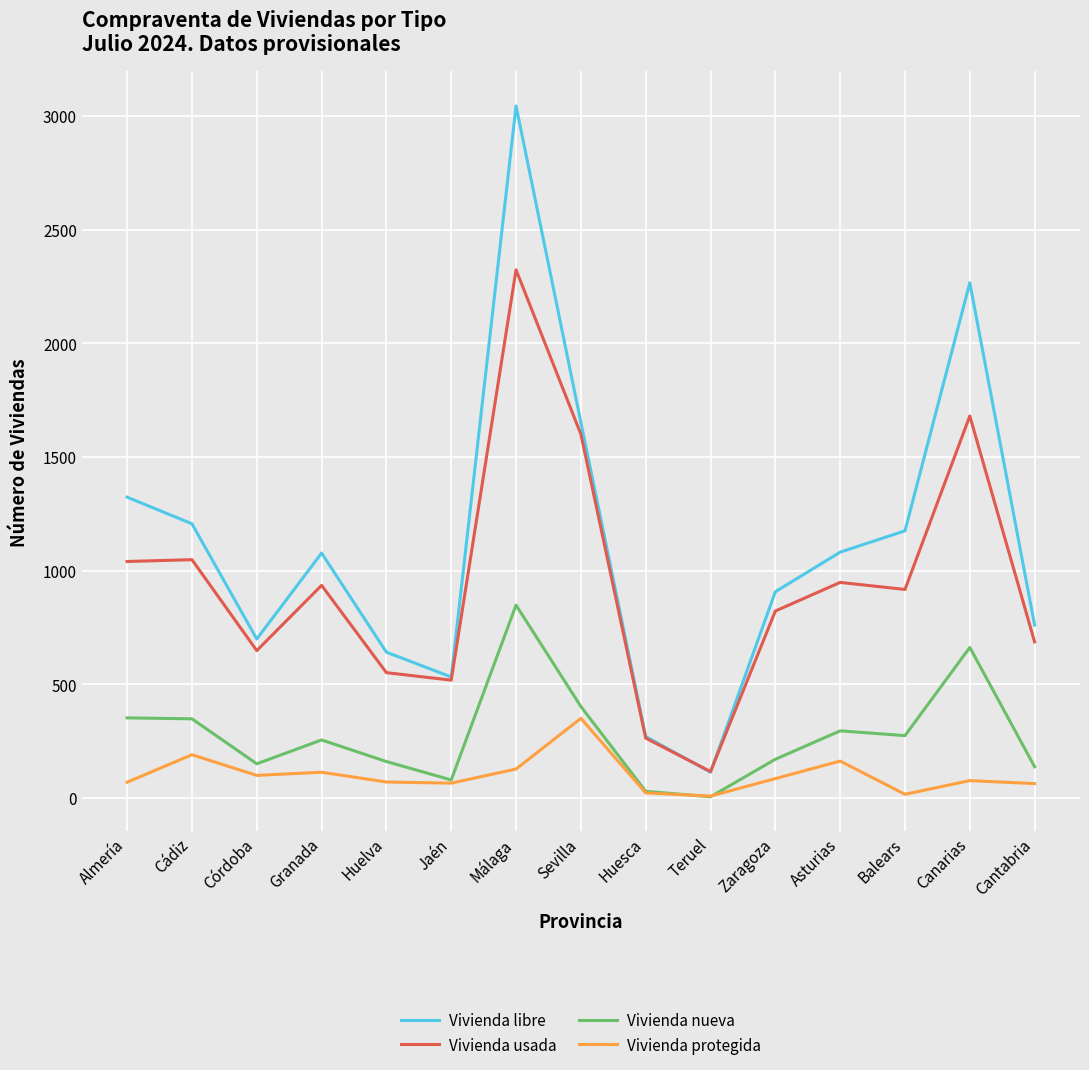

At which label is Vivienda libre closest to 1578?

Sevilla